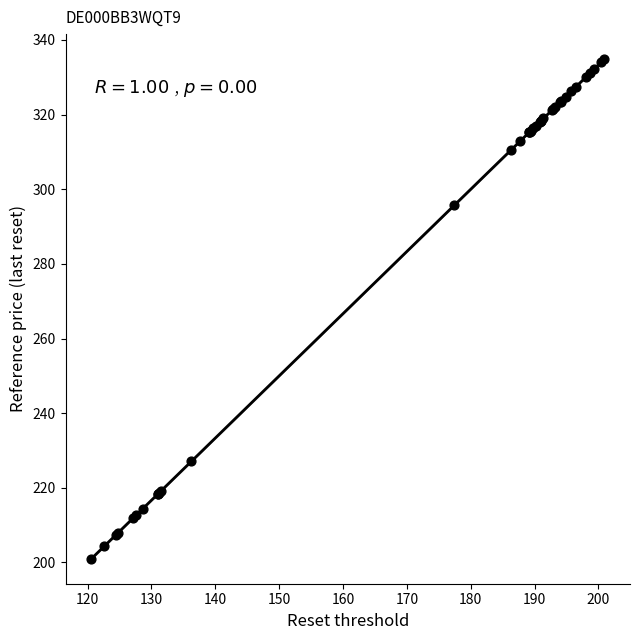

What Y value in the scatter plot is closest to 267?

295.7